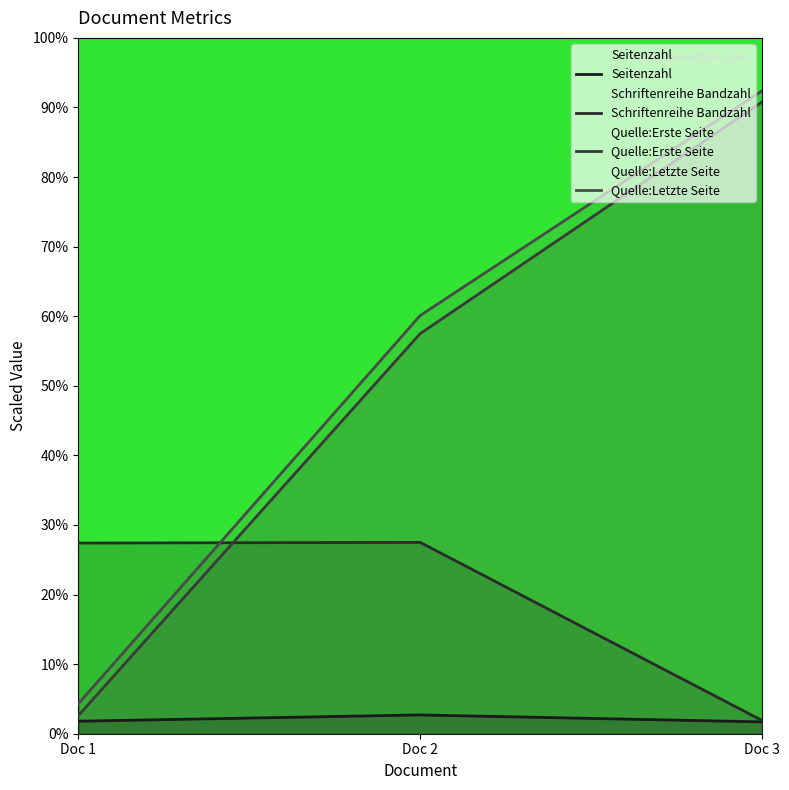

Between Doc 2 and Doc 1, which is larger?

Doc 2